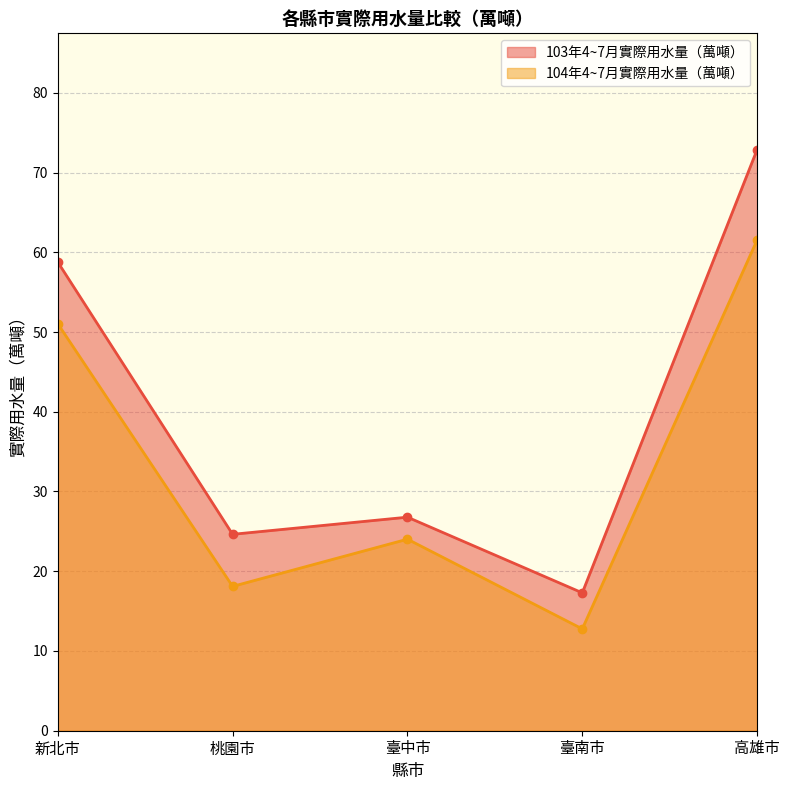

The value of 103年4~7月實際用水量（萬噸） at 臺中市 is 26.8. True or false?

True